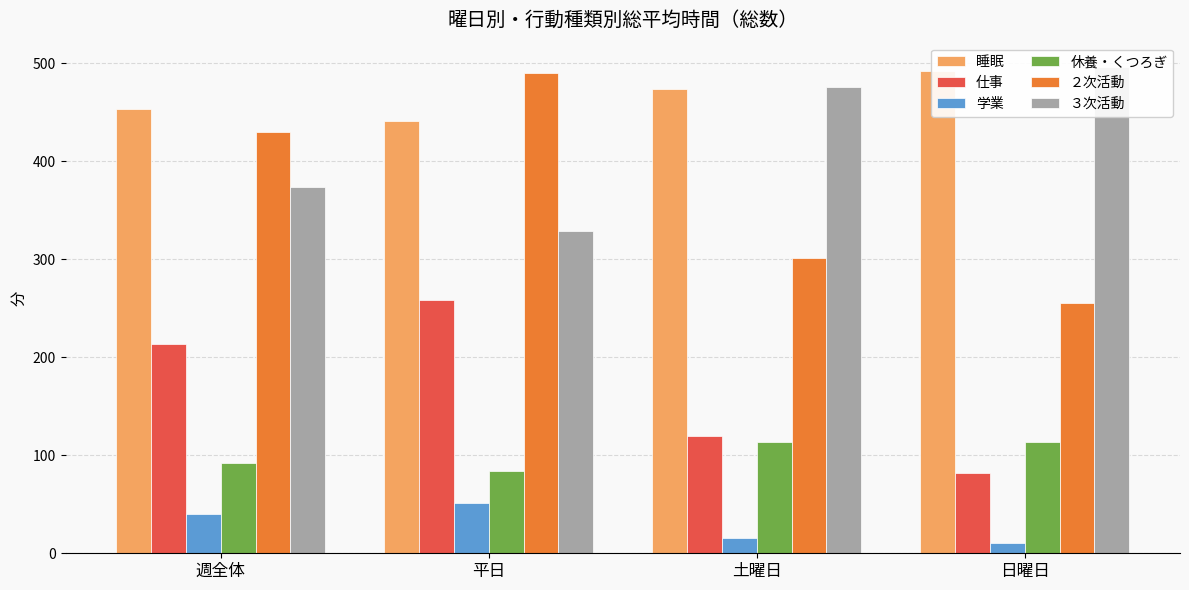

How many ３次活動 values are between 374 and 496?

3